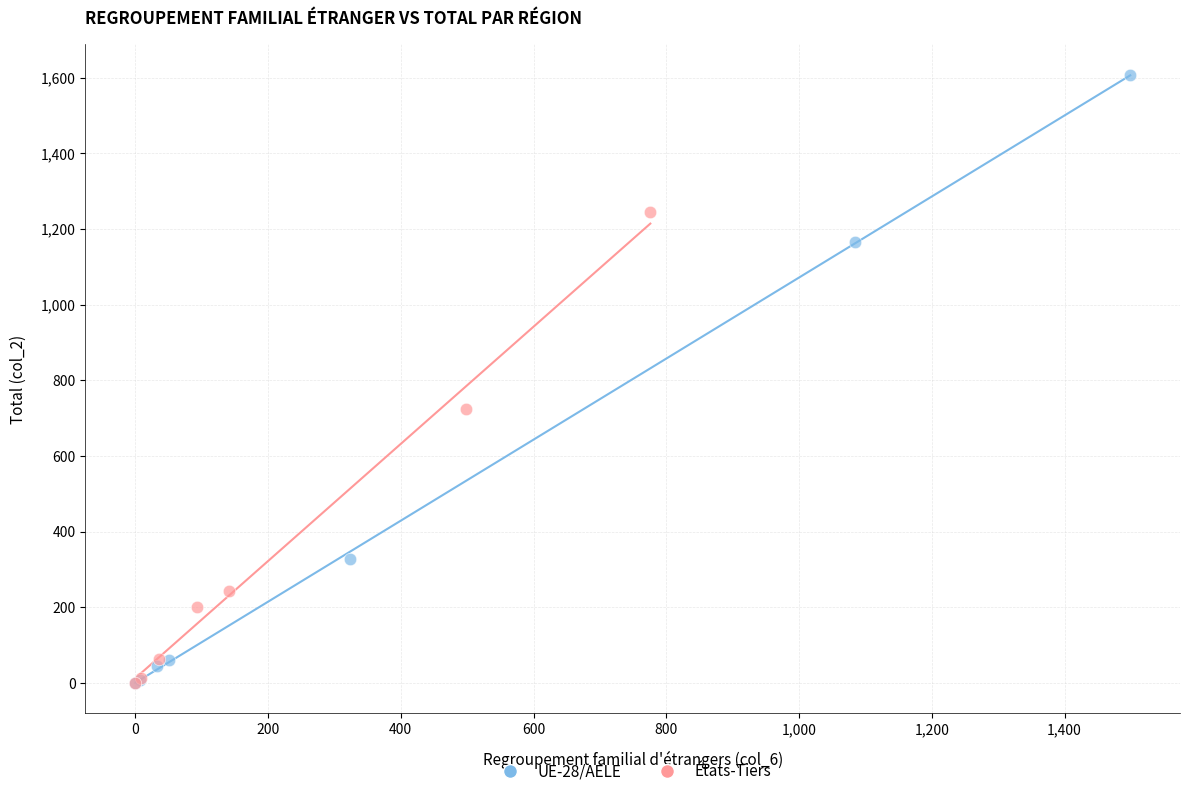

Which series has the largest Y range (max minus min)?

UE-28/AELE